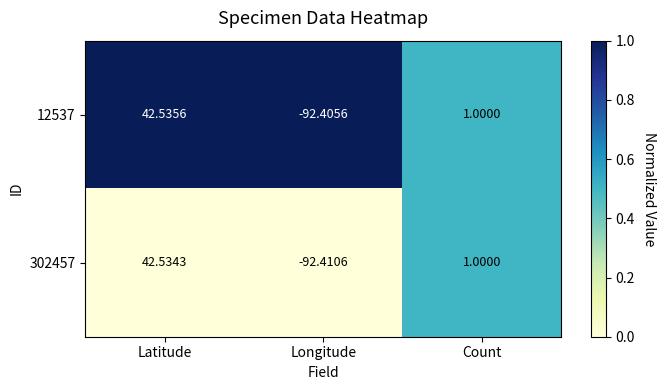

At which label does 302457 reach its peak?

Latitude